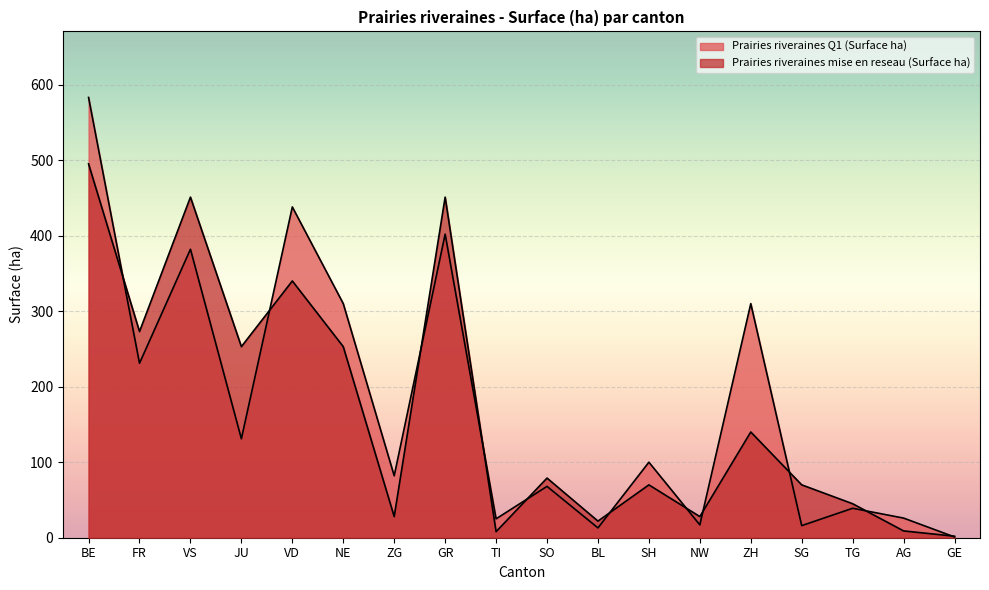

Between which two adjacent categories do Prairies riveraines mise en reseau (Surface ha) and Prairies riveraines Q1 (Surface ha) first intersect?

BE and FR